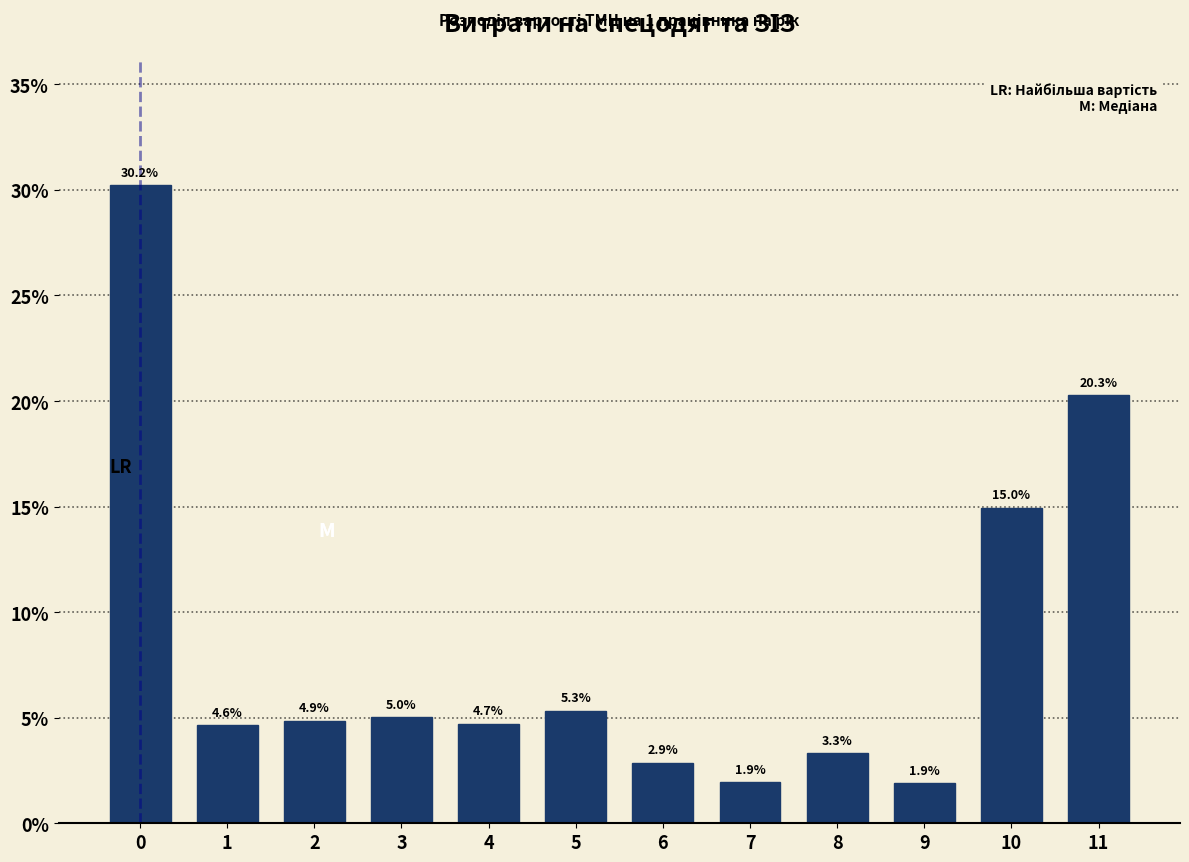

Reading left to right, extract all data points from this chart.

0=30.2	1=4.6	2=4.9	3=5.0	4=4.7	5=5.3	6=2.9	7=1.9	8=3.3	9=1.9	10=15.0	11=20.3